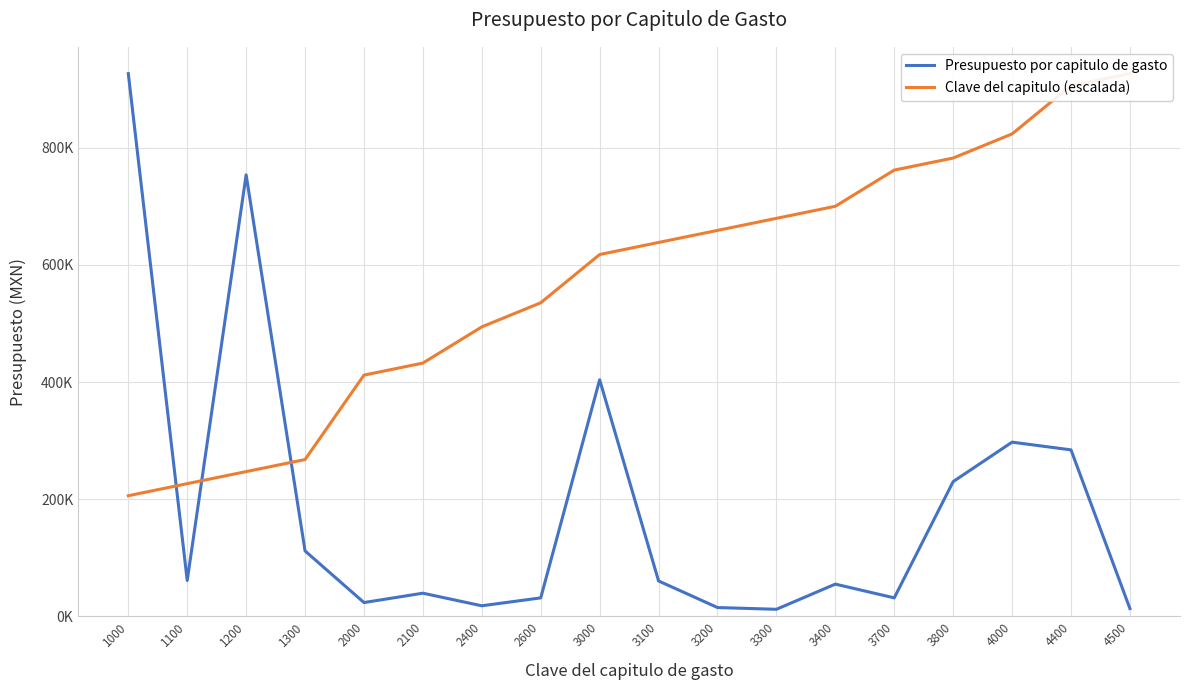

What is the sum of all Presupuesto por capitulo de gasto values?

3368468.0